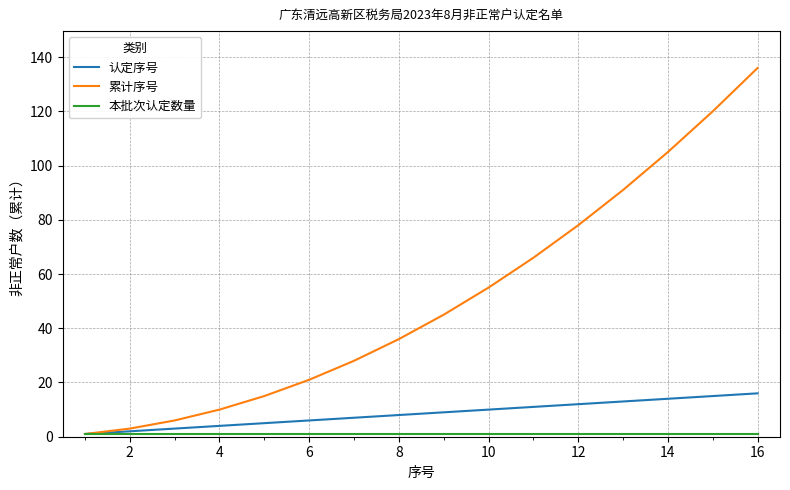

Which series has the largest total across all categories?

累计序号